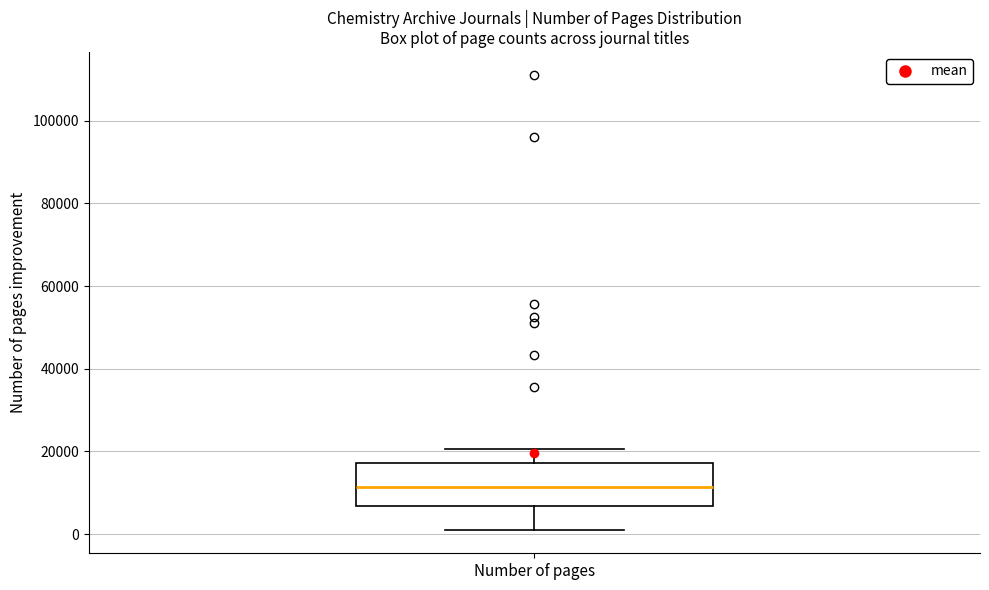

Where is the lower edge of the box for Number of pages on the y-axis? The values are not printed on the chart, so give them approximately, as read against the axis.

6000